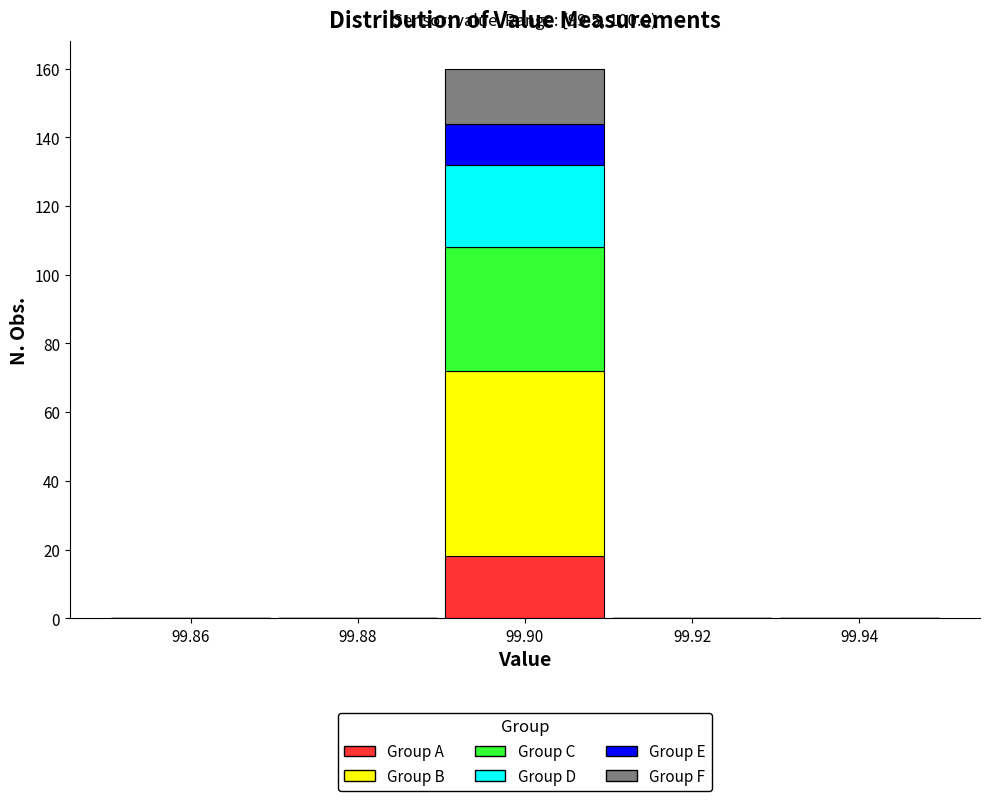

Which range on the x-axis has the tallest stacked bar (by total height)?

99.89 to 99.91